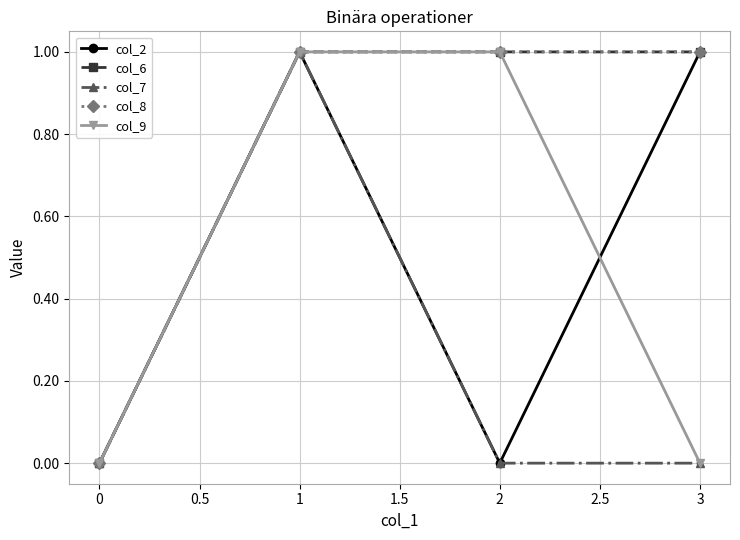

Does the chart have visible grid lines?

Yes